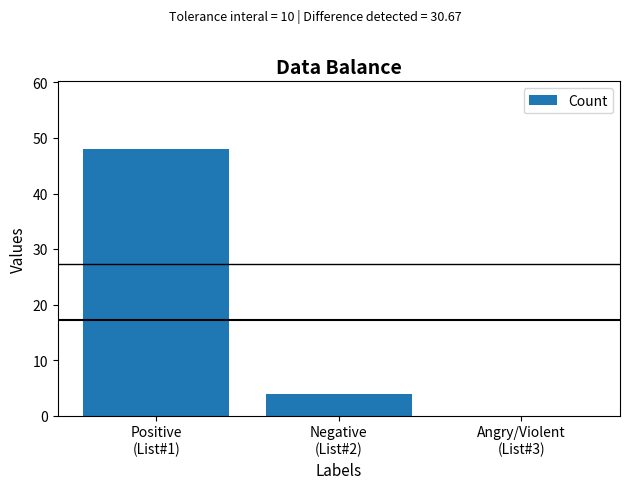

What is the maximum value shown in the chart?

48